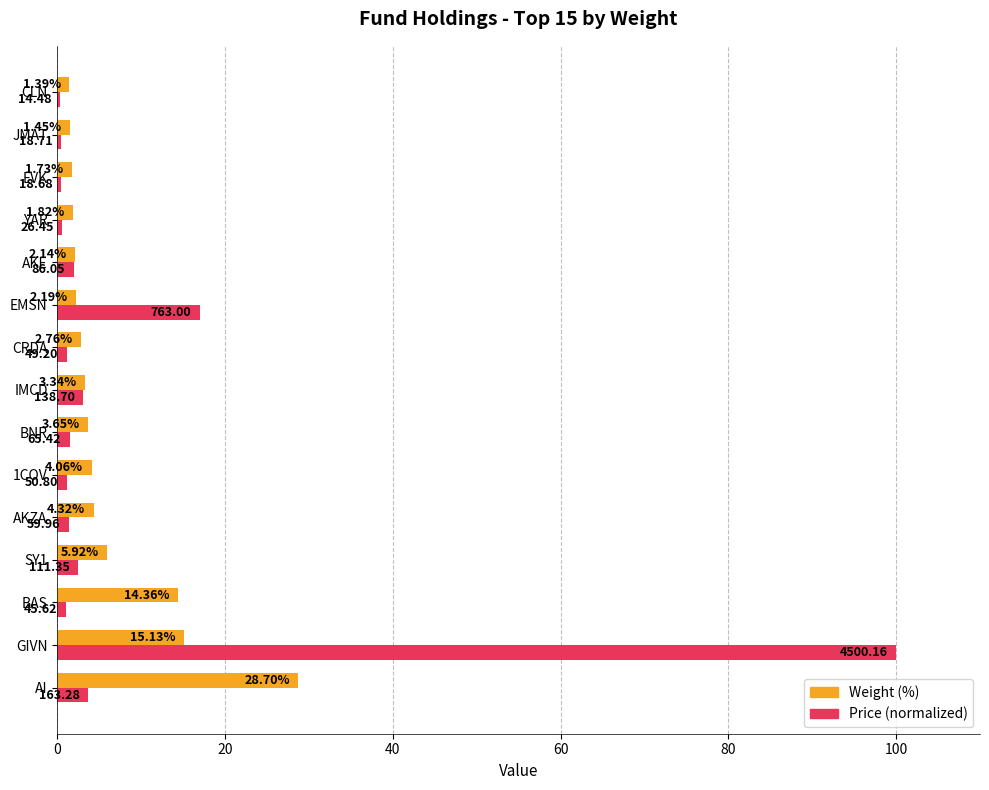

What is the total value across all series at GIVN?

115.1